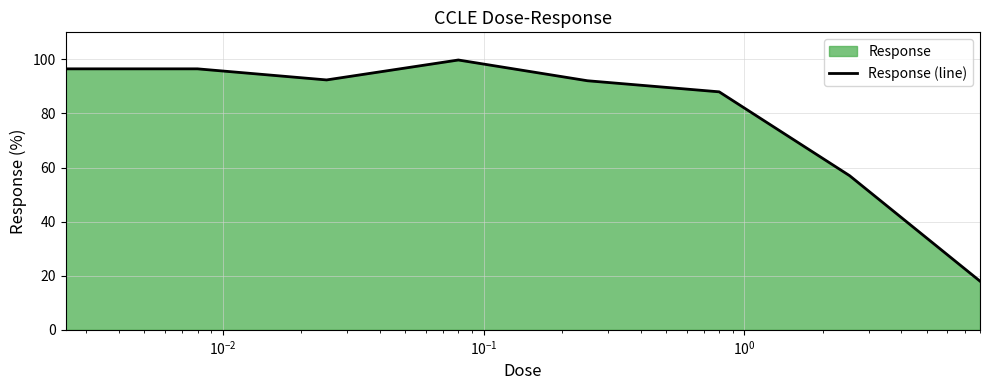

What is the sum of all values?

640.3